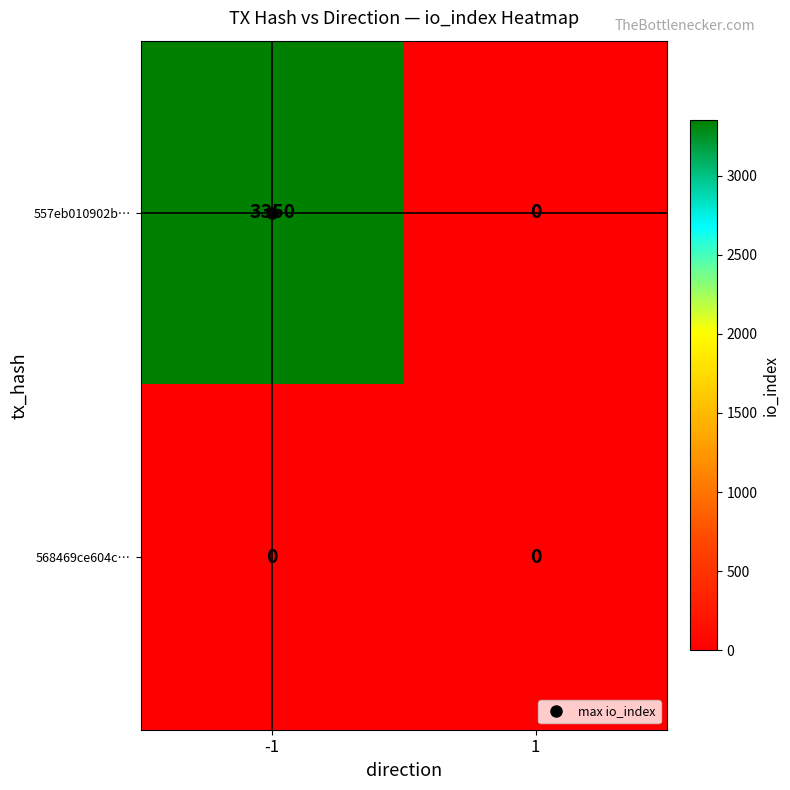

List the series in order of their peak value, highest first.

557eb010902b…, 568469ce604c…